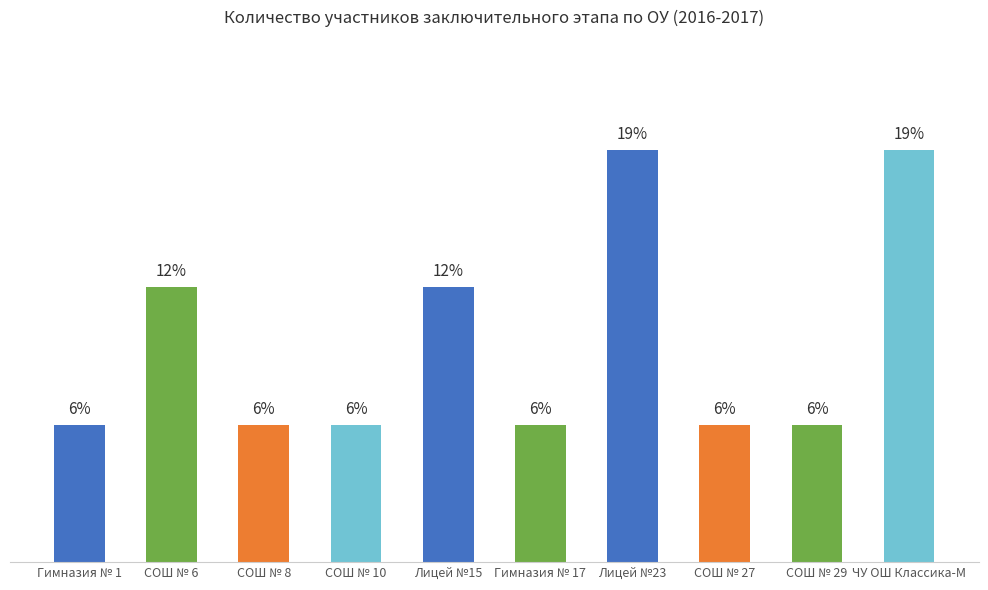

What is the sum of all values?

16